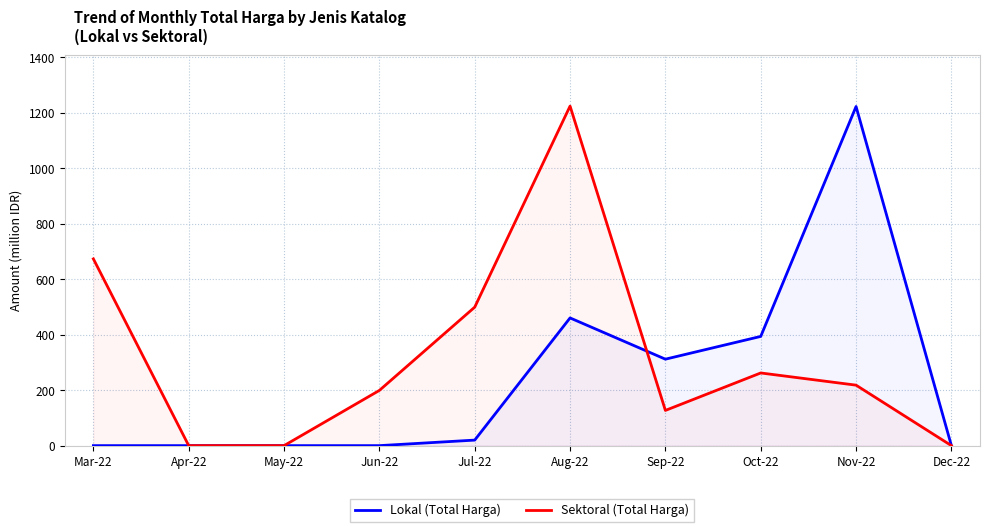

Is it true that Sektoral (Total Harga) equals 846.0 at Jul-22?

False